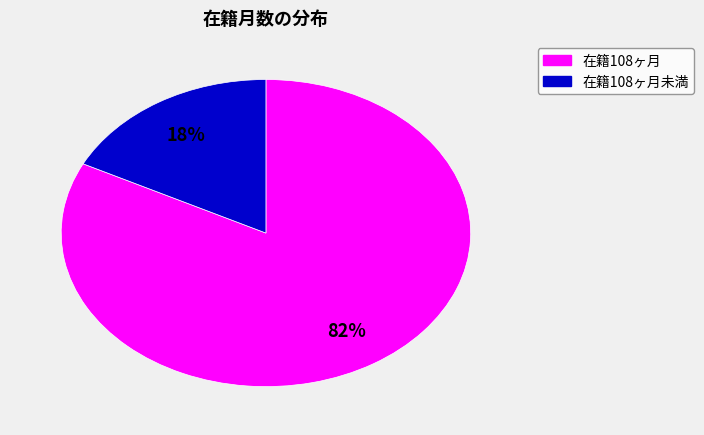

To the nearest percent, what is the average slice percentage?

50%